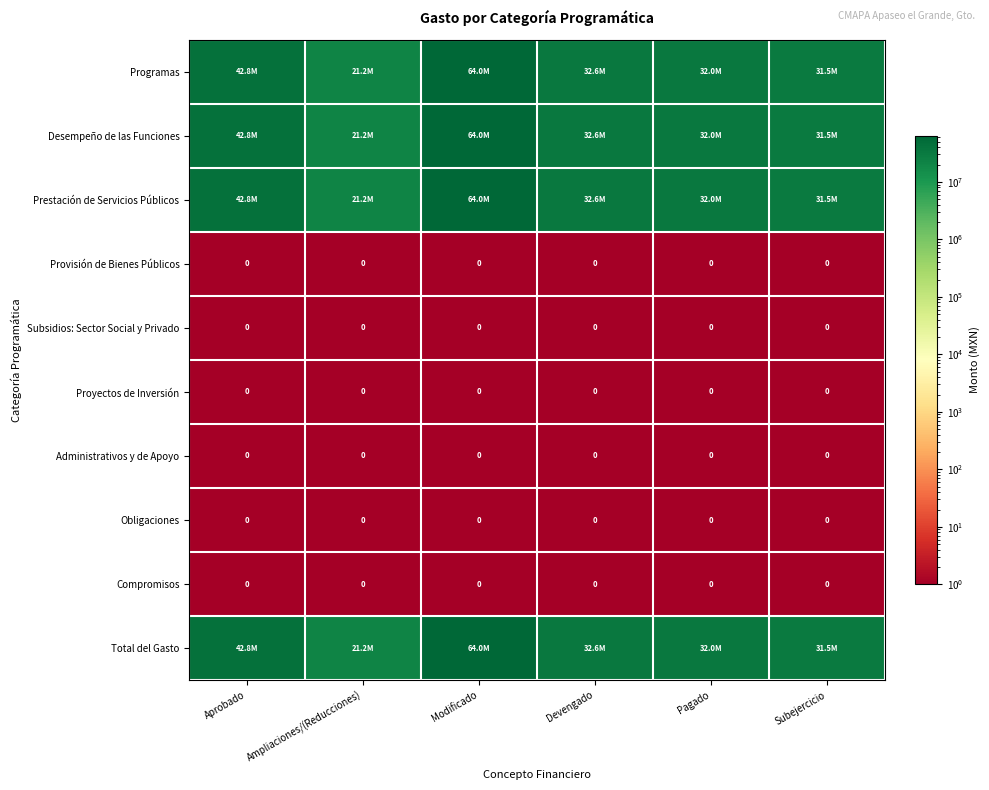

At which label does Prestación de Servicios Públicos reach its minimum?

Ampliaciones/(Reducciones)